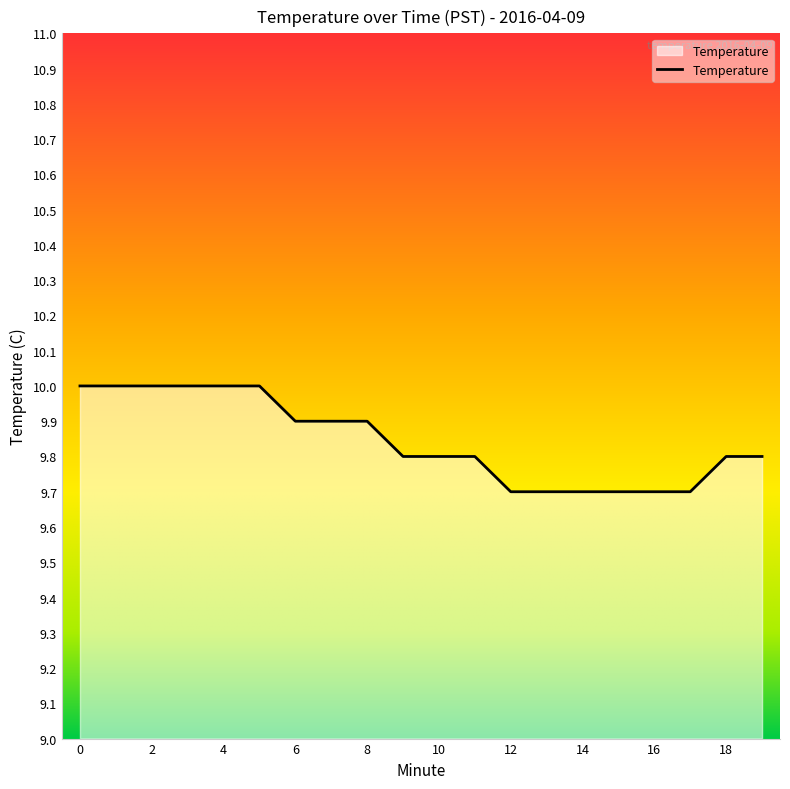

What is the smallest value displayed?

9.7